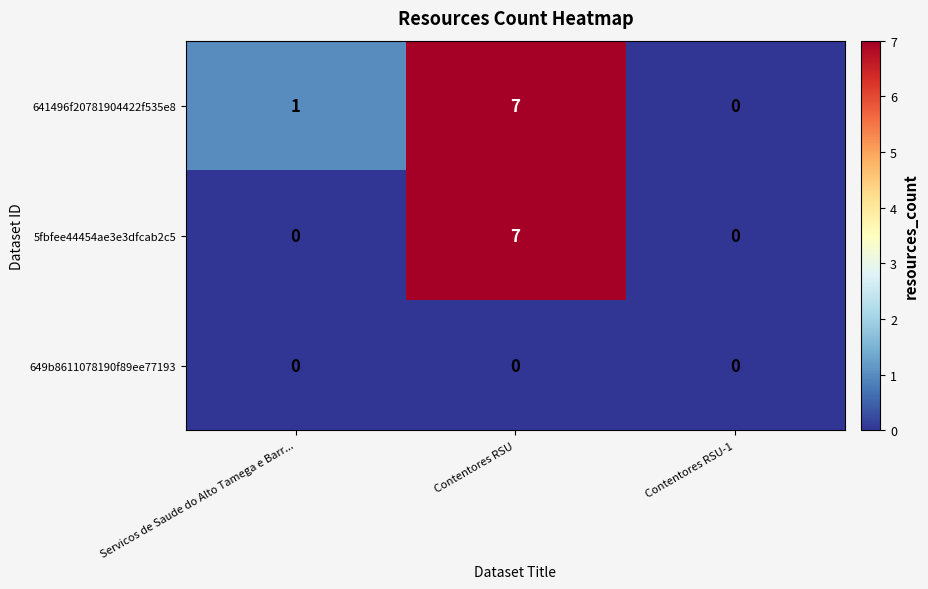

Rank the categories by 641496f20781904422f535e8 value from lowest to highest.

Contentores RSU-1, Servicos de Saude do Alto Tamega e Barr..., Contentores RSU